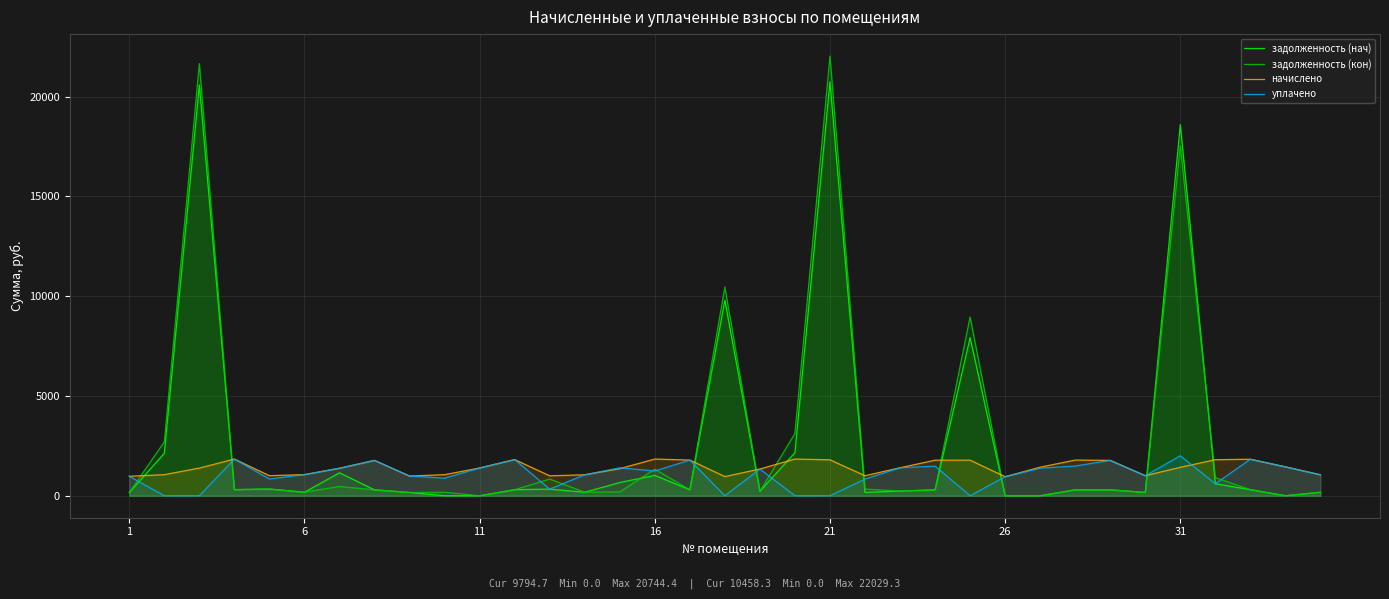

Which series has the widest spread of values?

задолженность (кон)